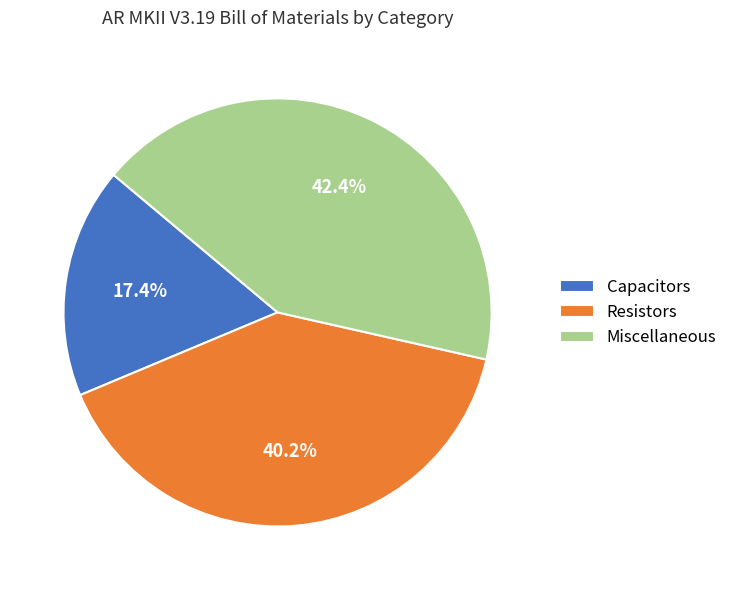

What is the ratio of the value at Capacitors to the value at Miscellaneous?

0.4